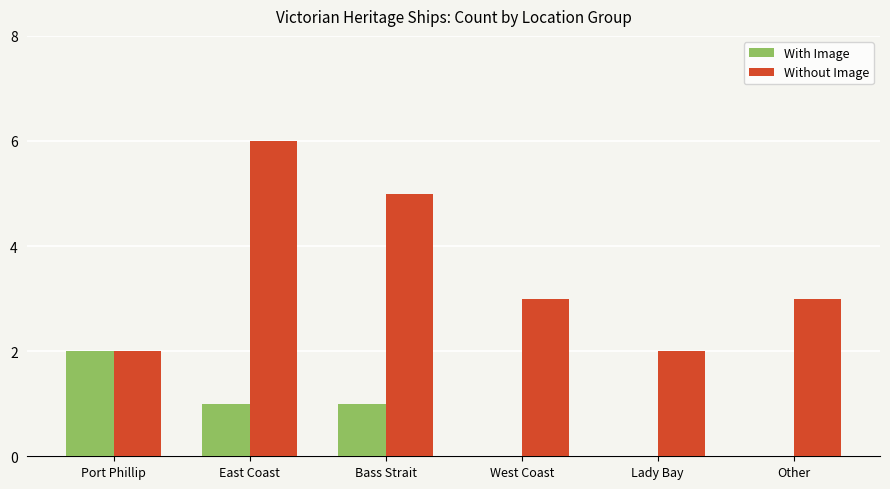

How many groups of bars are there?

6